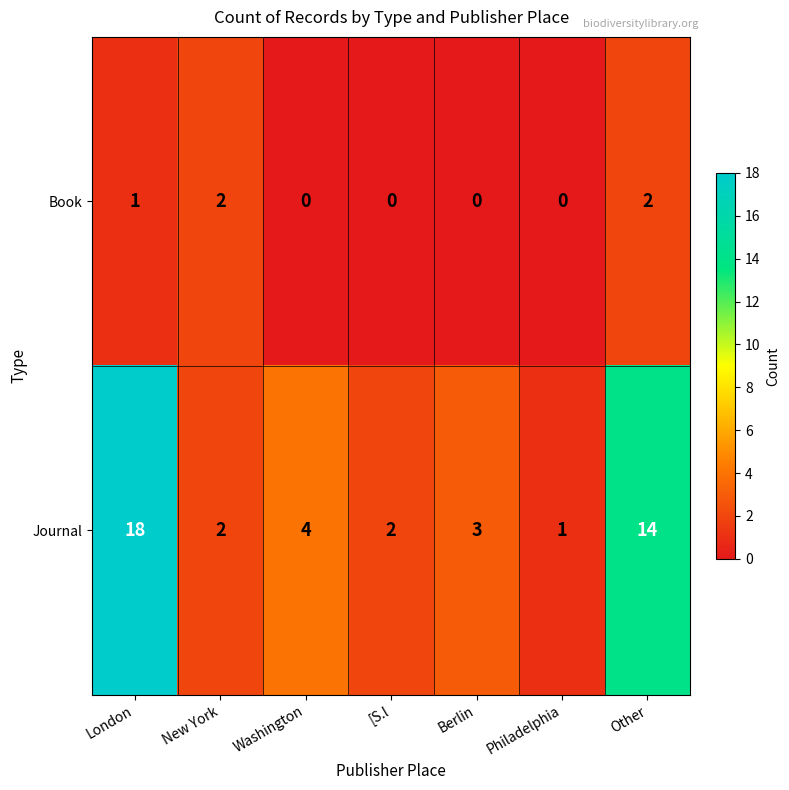

The Journal series shows 2 at New York. True or false?

True